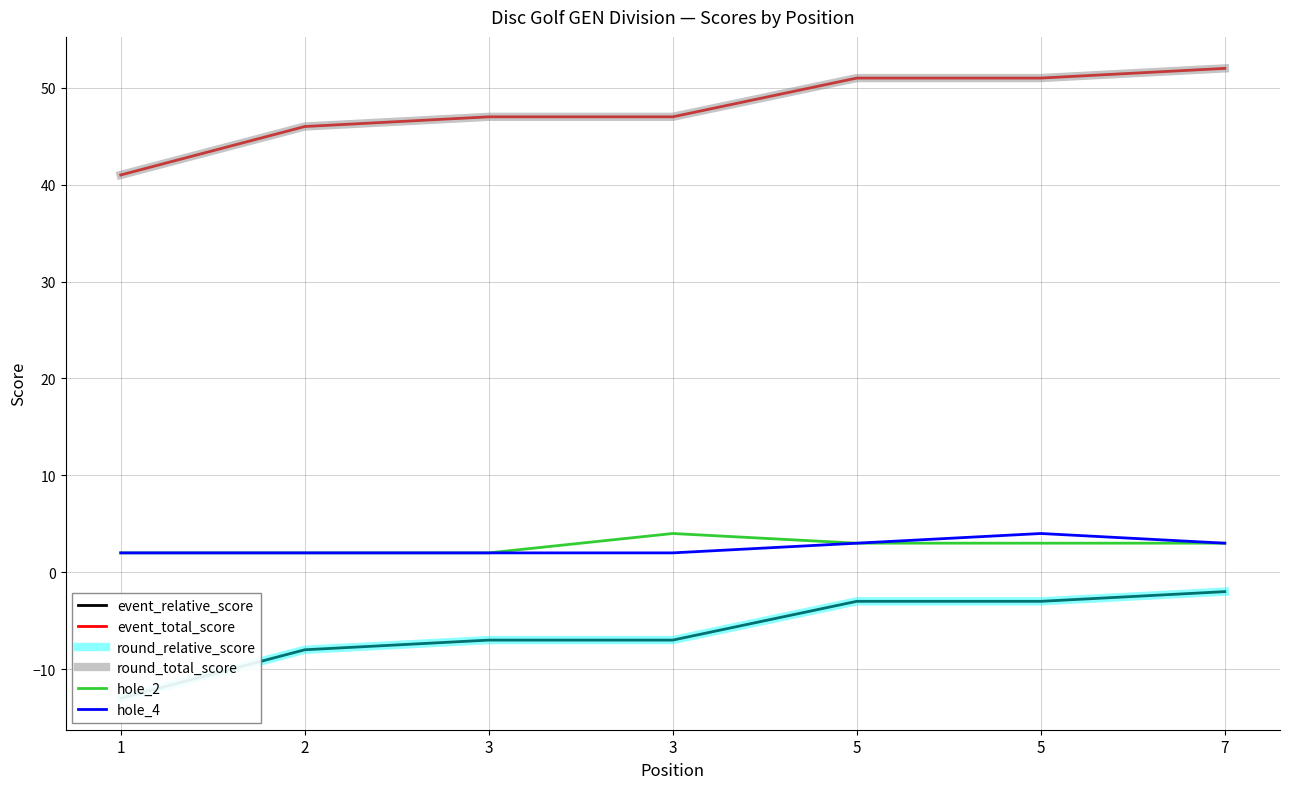

What is the total value across all series at 2?

80